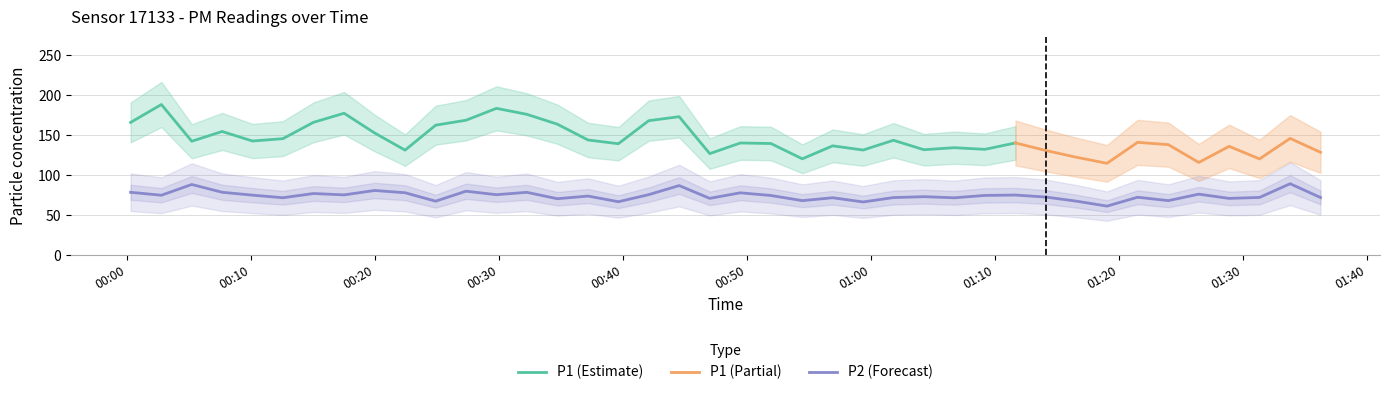

What is the highest value of the P2 (Forecast) series?

89.1